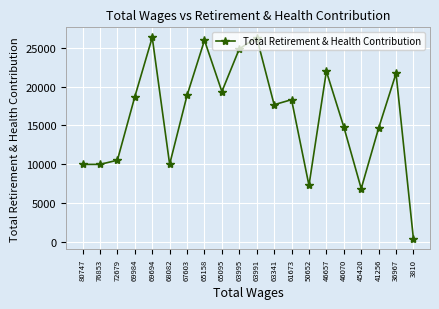

The value at 63341 is 6206. True or false?

False